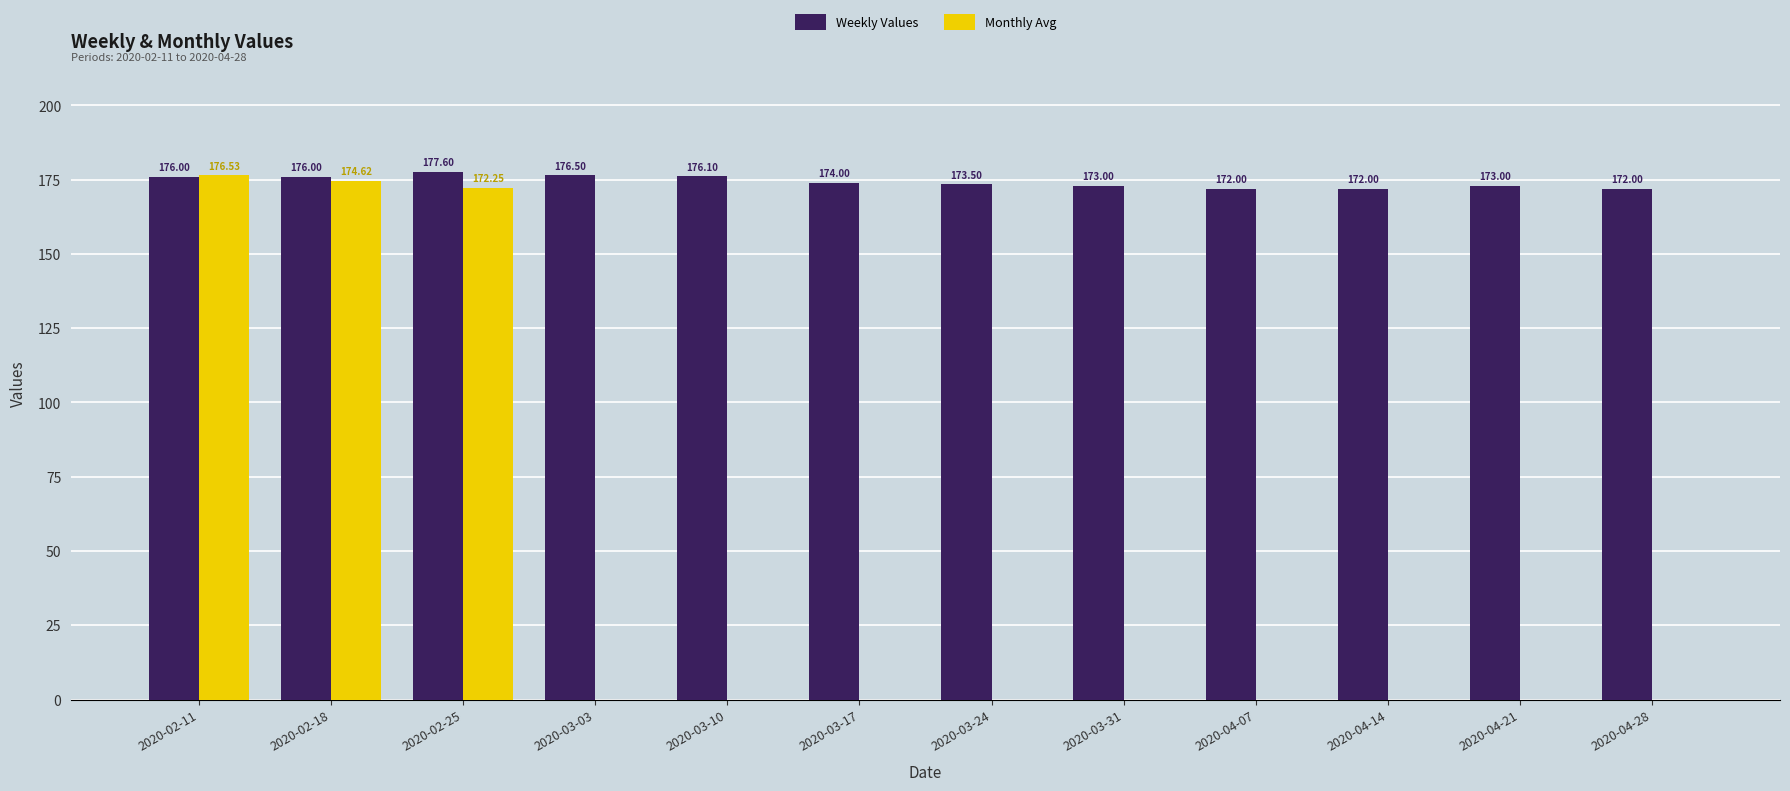

What is the sum of all Monthly Avg values?

523.4